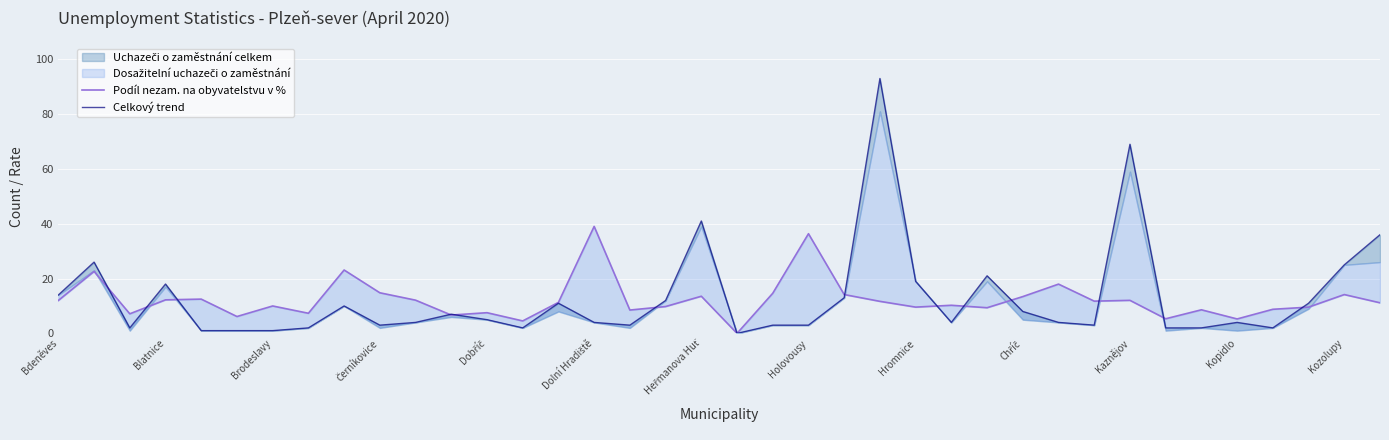

What is the sum of all Celkový trend values?

489.0